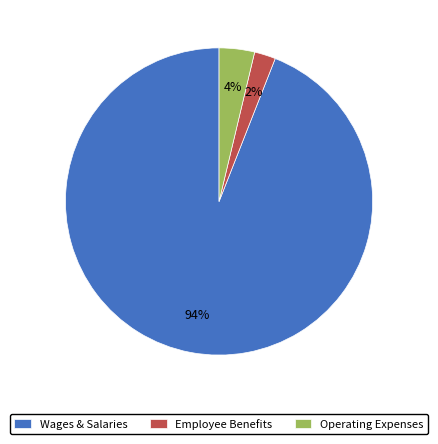

Is it true that Wages & Salaries is 99% of the pie?

False